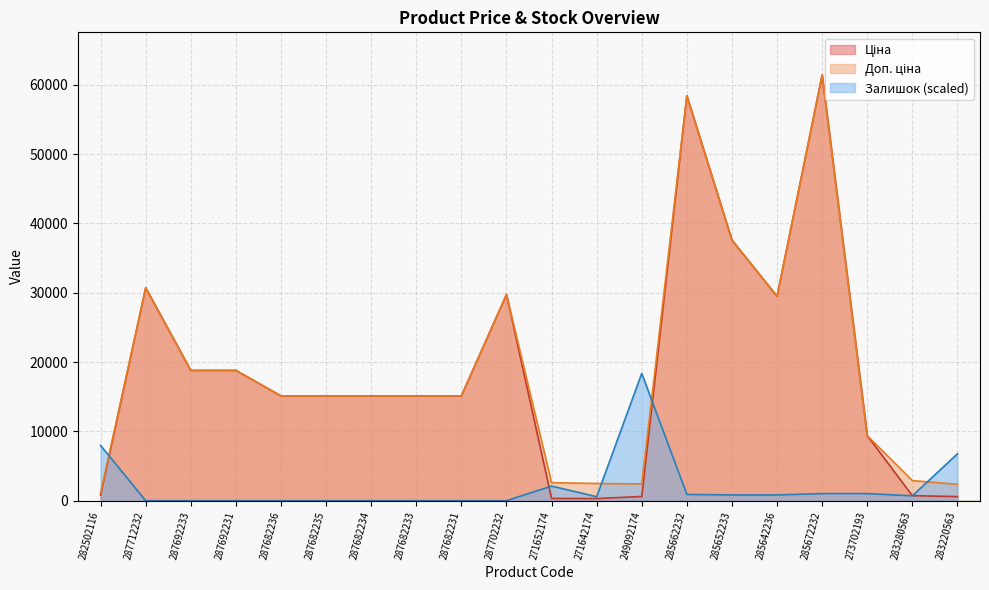

At 287692231, list the series in order from smallest to largest.

Залишок, Ціна, Доп. ціна